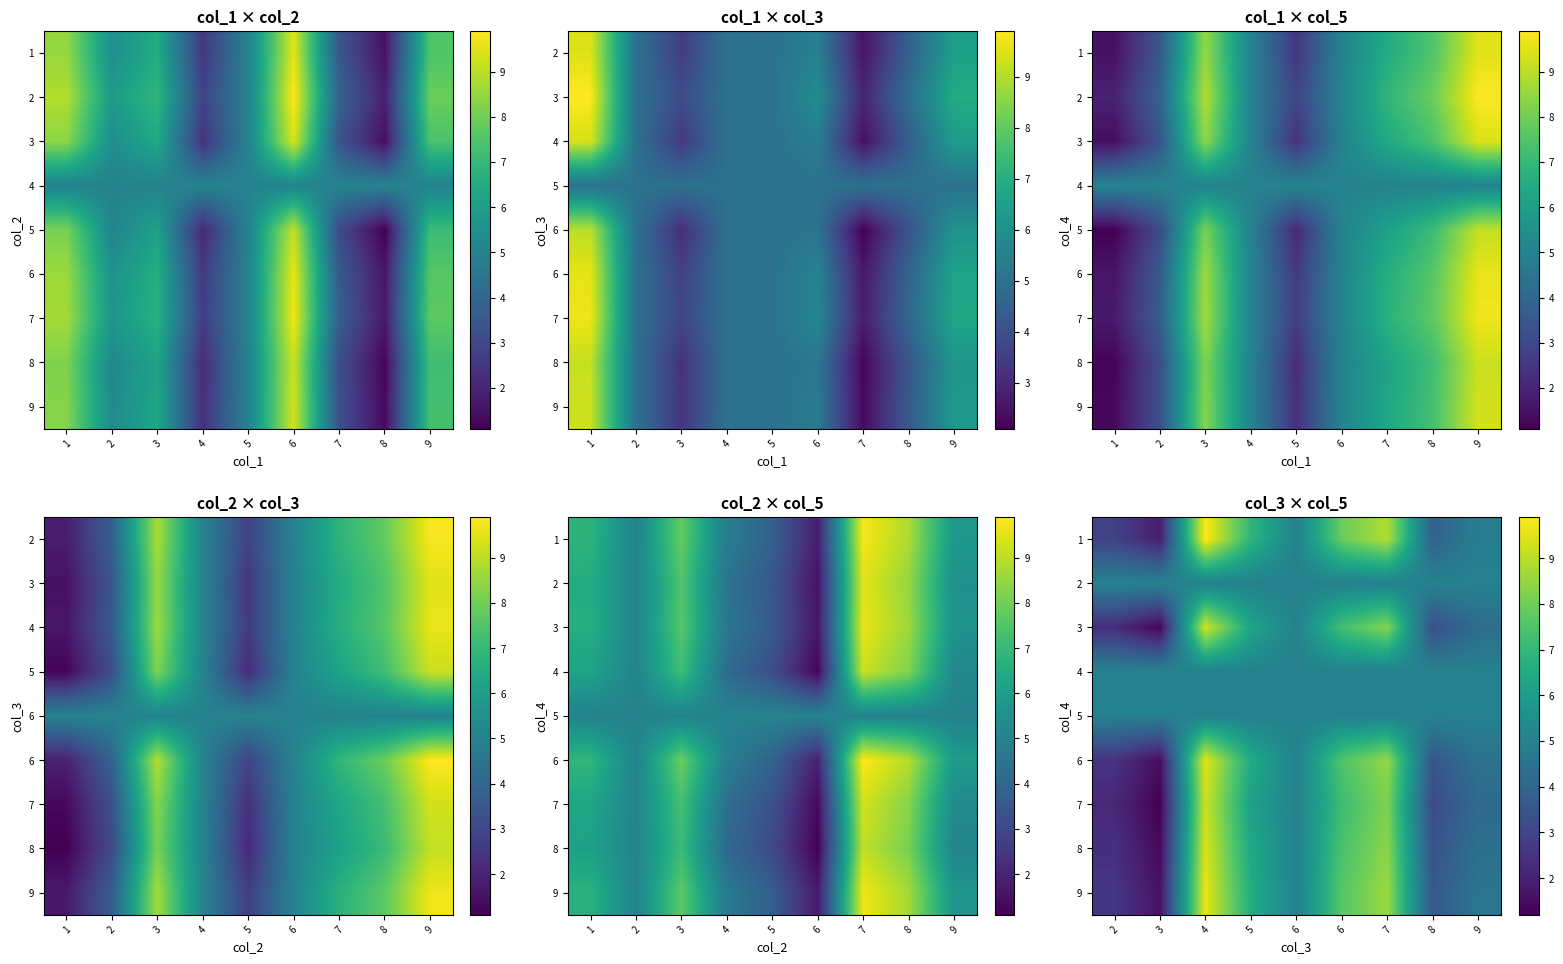

What is the difference between the highest and lowest values at 9?

0.8